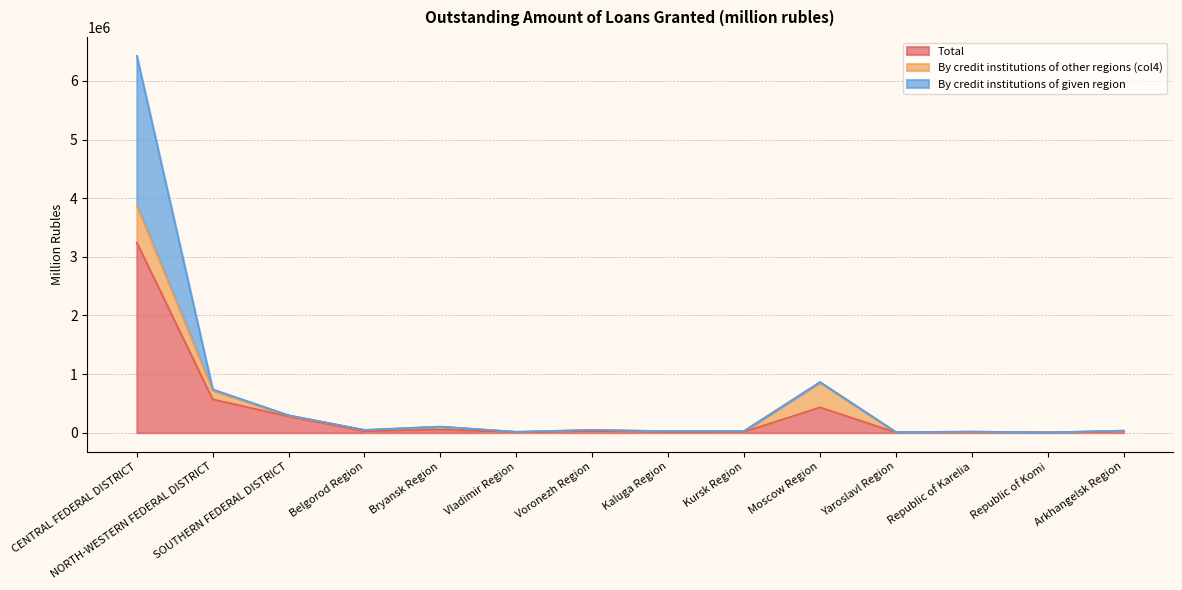

What is the maximum value for Total?

3243405